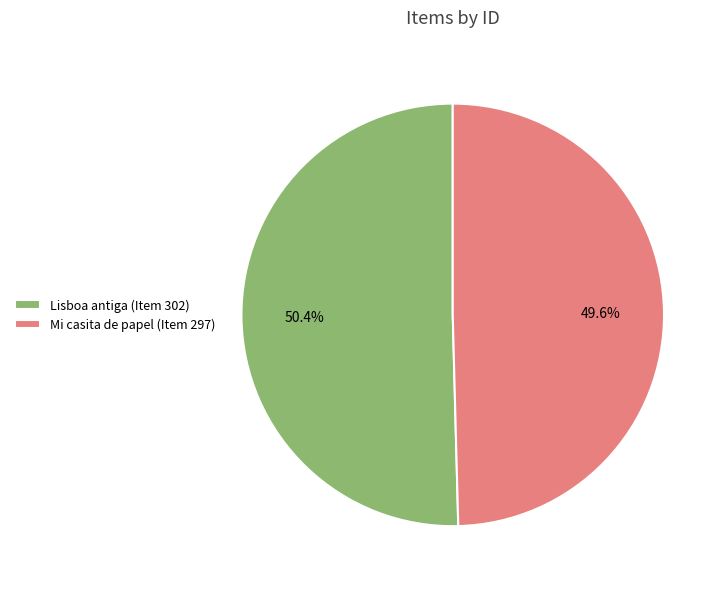

How many slices are in this pie chart?

2